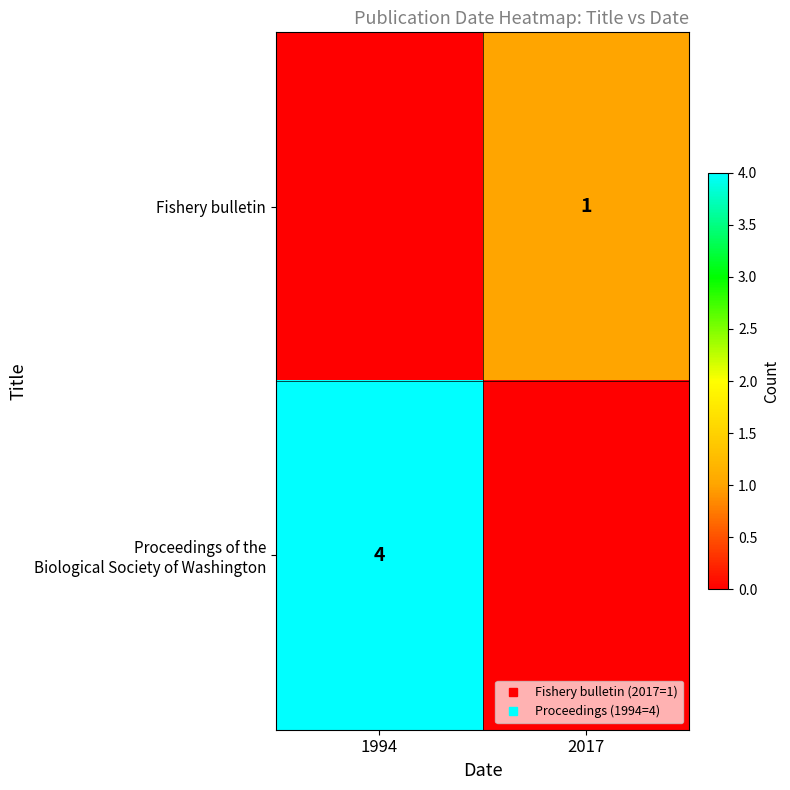

What is the total value across all series at 2017?

1